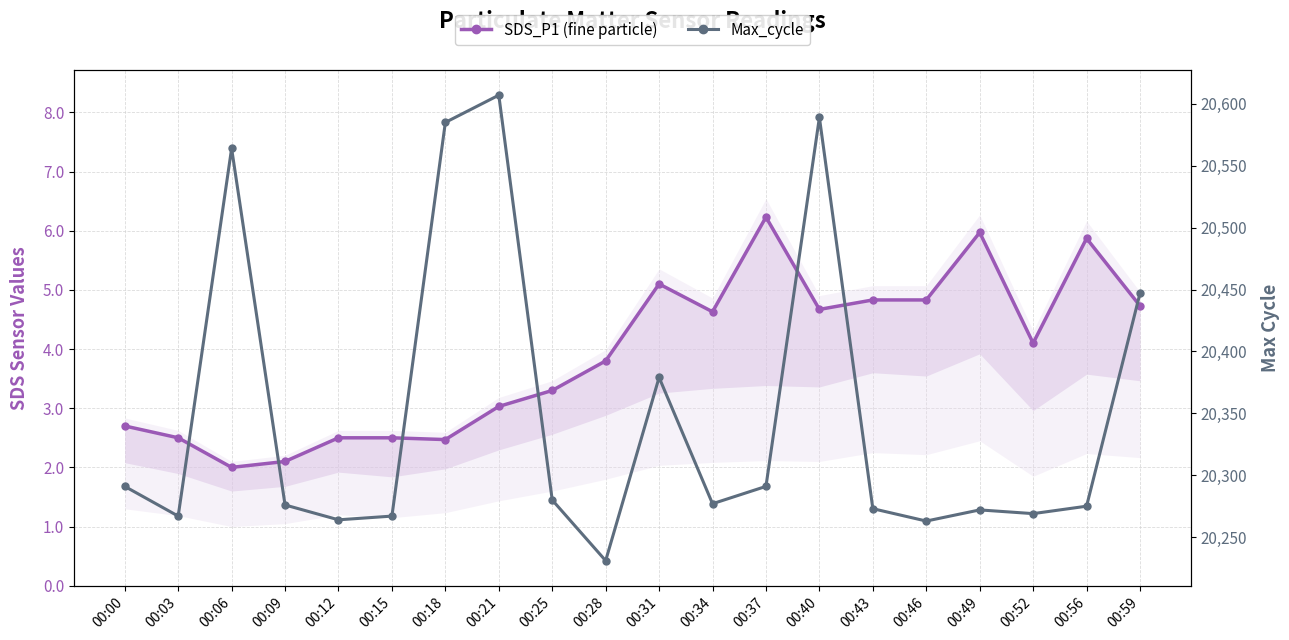

Rank the series at 00:15 from highest to lowest value.

Max_cycle, SDS_P1